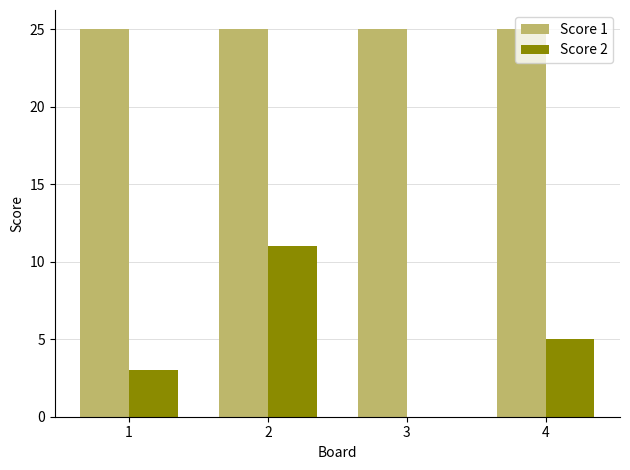

Does the chart contain stacked bars?

No